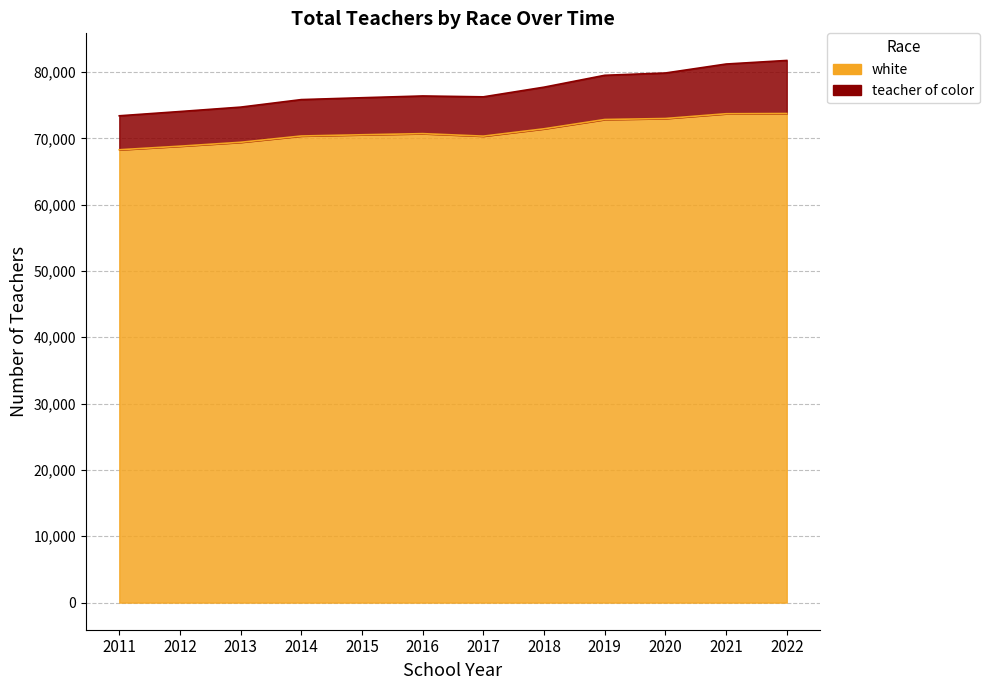

At which category does the data reach its first local valley?

2017